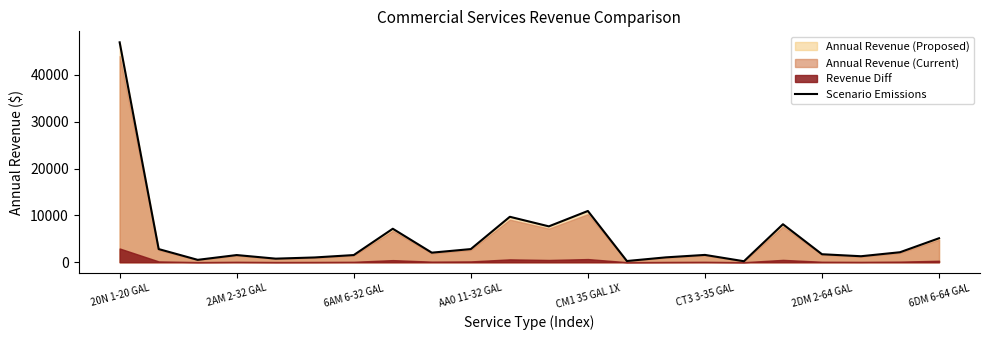

What is the maximum value for Scenario Emissions?

46941.4